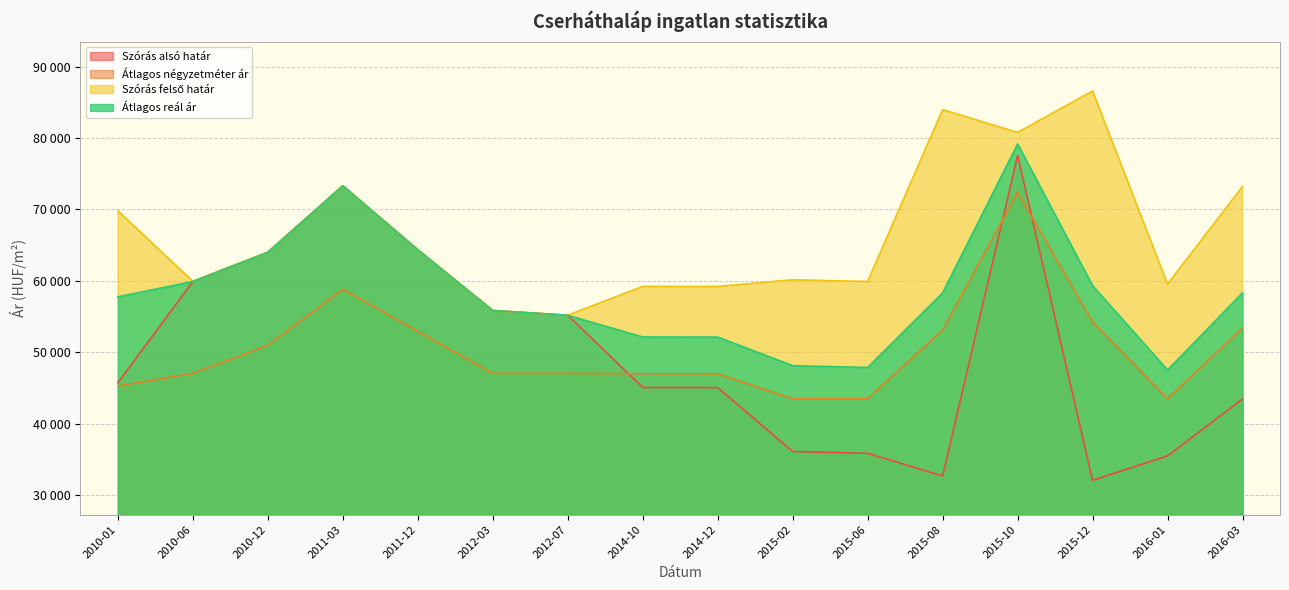

At how many categories does at least one series exceed 39289?

16